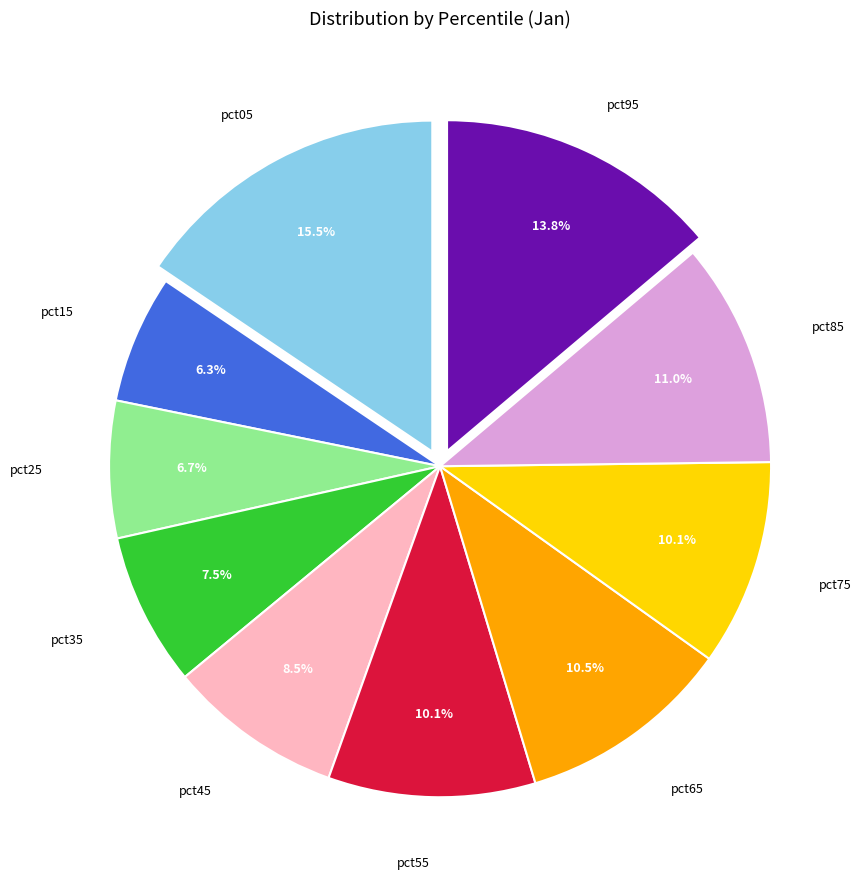

Is there a majority slice in this chart?

No